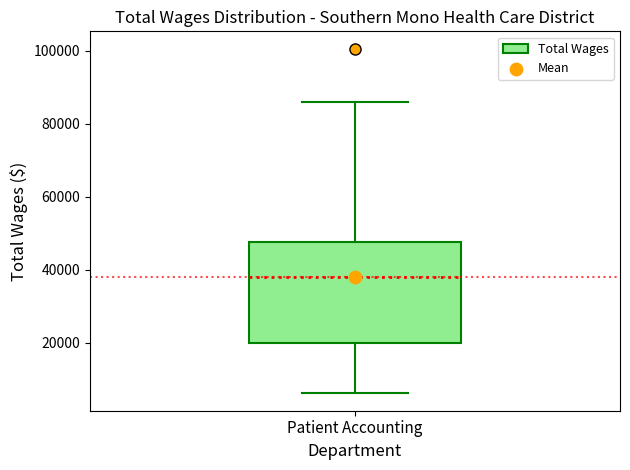

Where does the upper whisker of the box for Patient Accounting end on the y-axis? The values are not printed on the chart, so give them approximately, as read against the axis.

86000